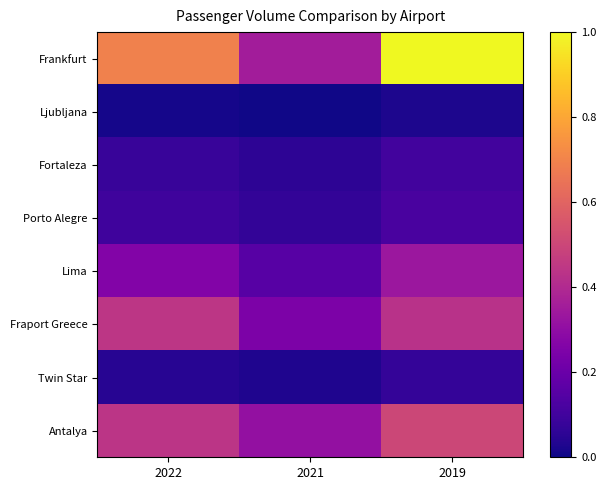

Reading left to right, transcribe all the data shown in this chart.

Frankfurt: 2022=0.7	2021=0.4	2019=1.0
Ljubljana: 2022=0.0	2021=0.0	2019=0.0
Fortaleza: 2022=0.1	2021=0.1	2019=0.1
Porto Alegre: 2022=0.1	2021=0.1	2019=0.1
Lima: 2022=0.3	2021=0.2	2019=0.3
Fraport Greece: 2022=0.4	2021=0.2	2019=0.4
Twin Star: 2022=0.0	2021=0.0	2019=0.1
Antalya: 2022=0.4	2021=0.3	2019=0.5